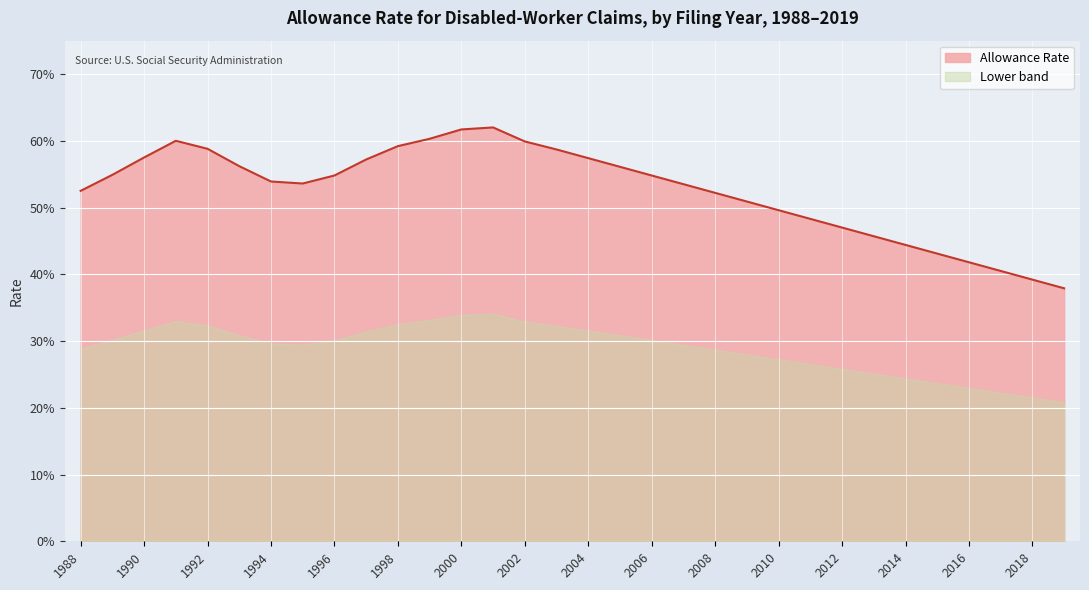

The value at 2009 is 0.5. True or false?

True